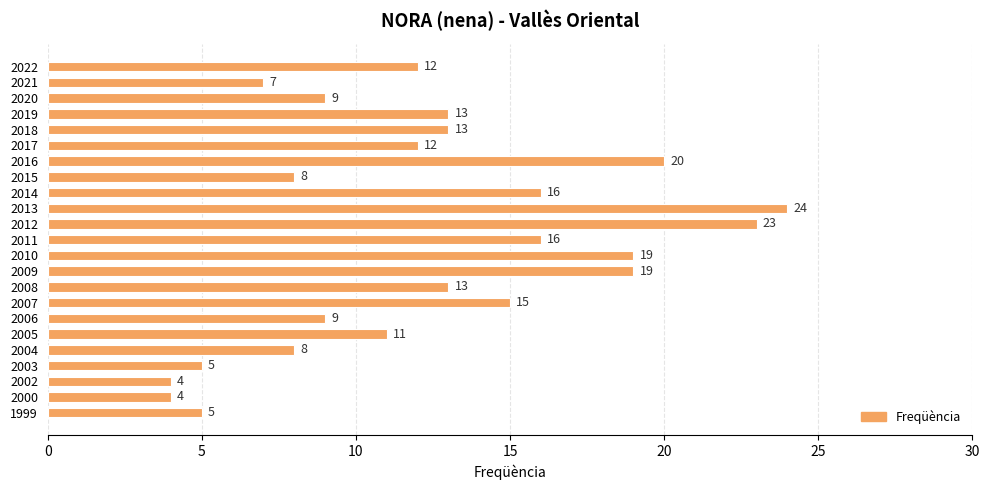

What is the sum of all values?

285